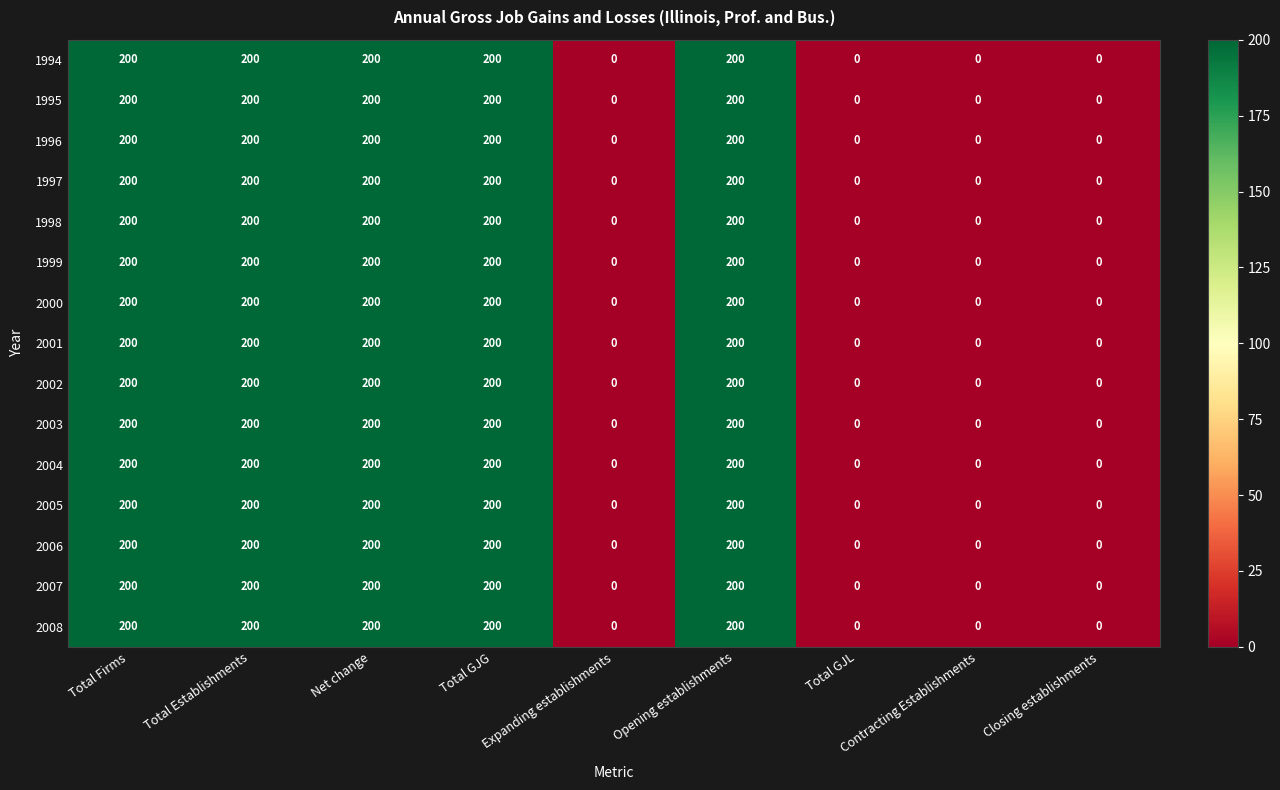

What is the sum of the 2002 values at Opening establishments and Total Firms?

400